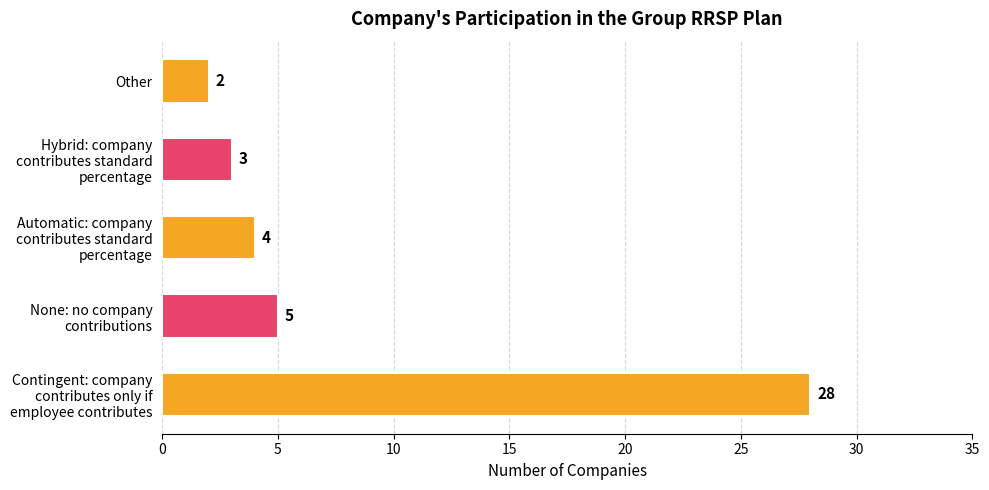

What is the difference between the maximum and minimum values?

26